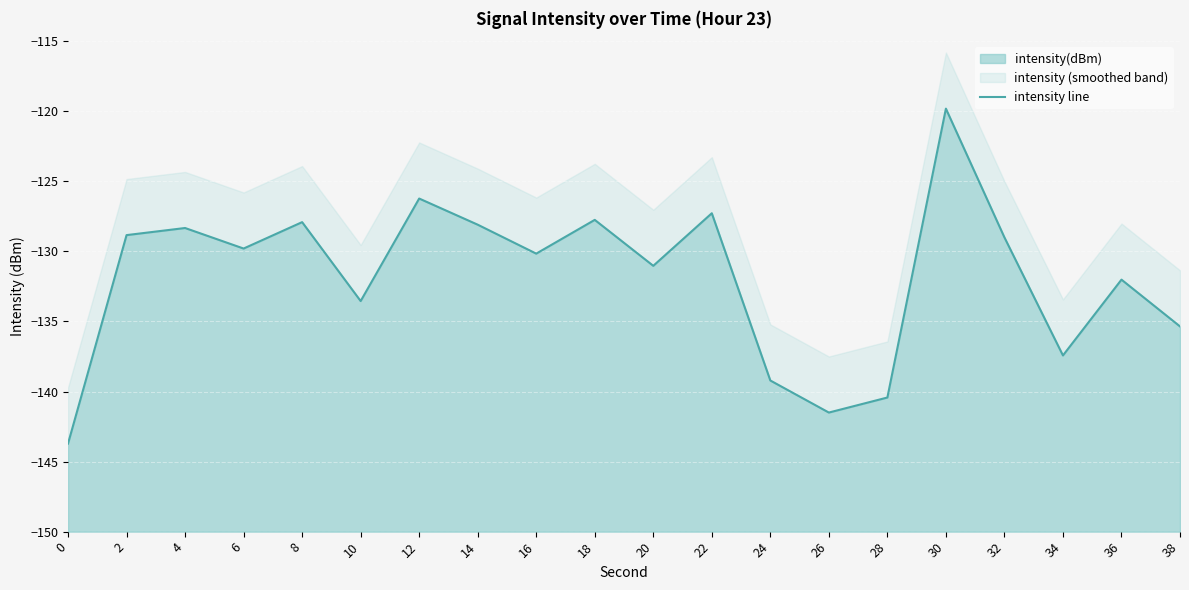

The chart shows a value of -214.6 at 36. True or false?

False